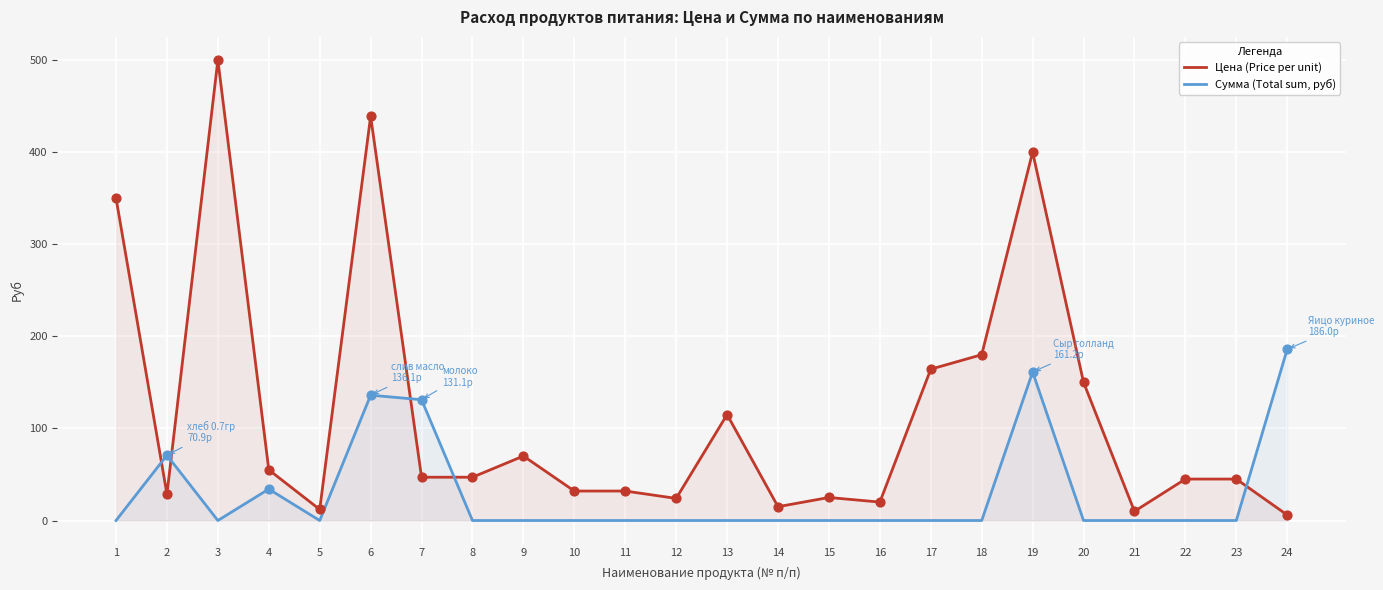

Is the value of Сумма (Total sum, руб) at 20 greater than the value of Цена (Price per unit) at 1?

No